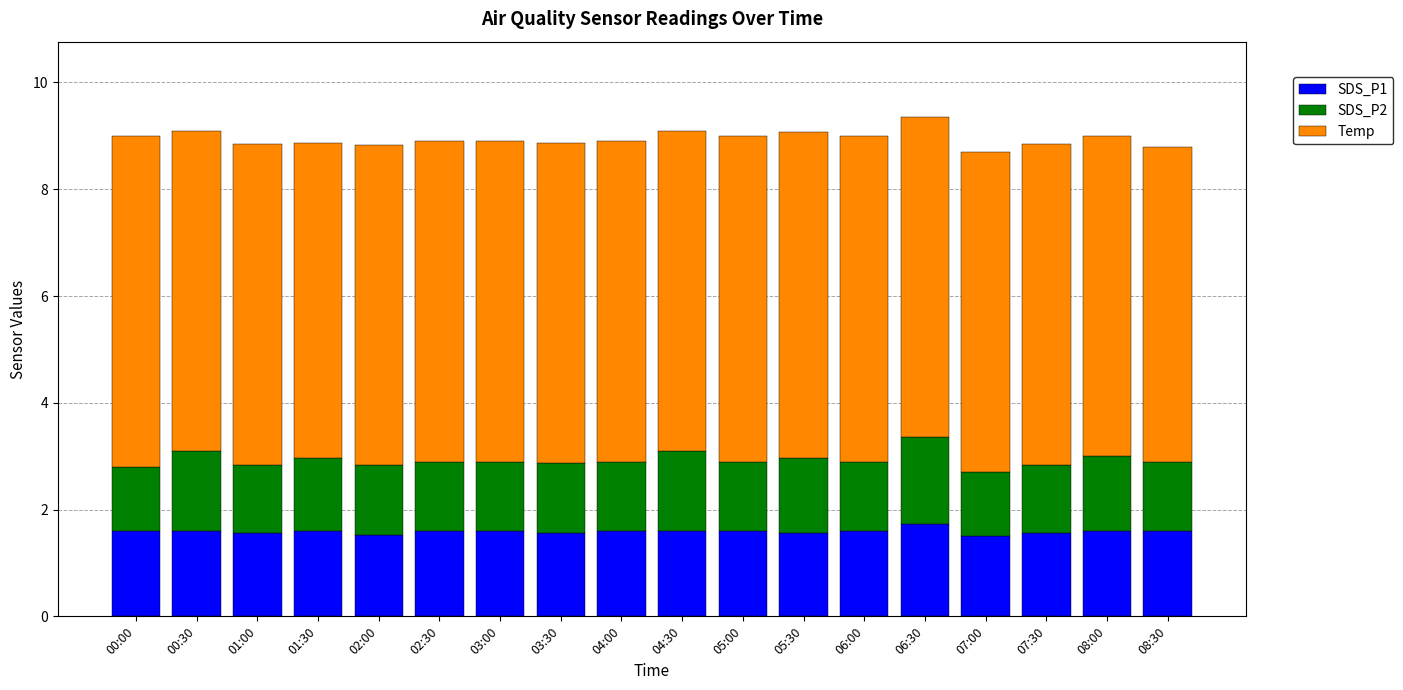

What is the sum of the SDS_P1 values at 03:00 and 08:30?

3.2